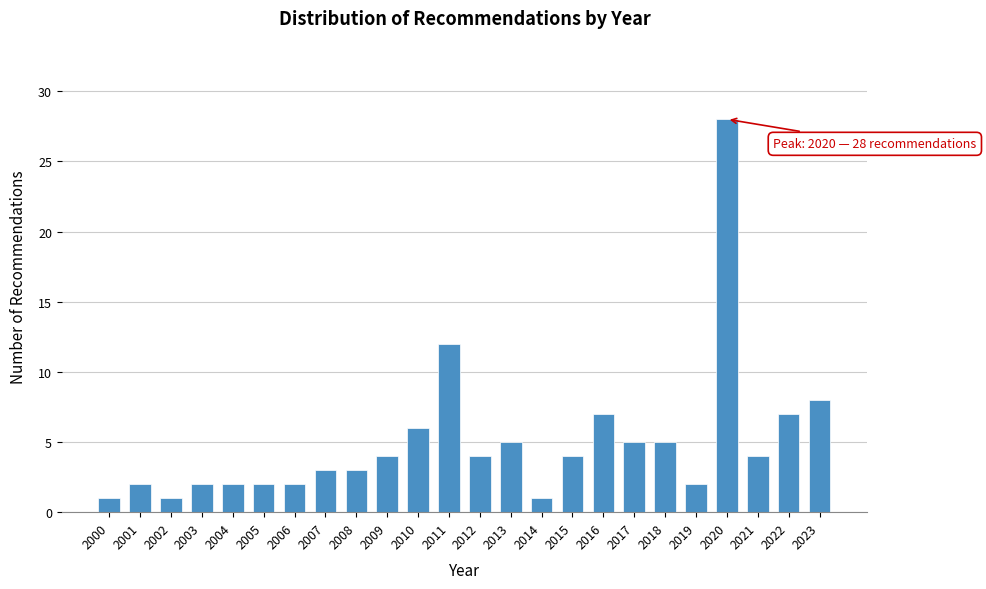

Reading right to left, list all the values displayed in this chart.

2023=8	2022=7	2021=4	2020=28	2019=2	2018=5	2017=5	2016=7	2015=4	2014=1	2013=5	2012=4	2011=12	2010=6	2009=4	2008=3	2007=3	2006=2	2005=2	2004=2	2003=2	2002=1	2001=2	2000=1